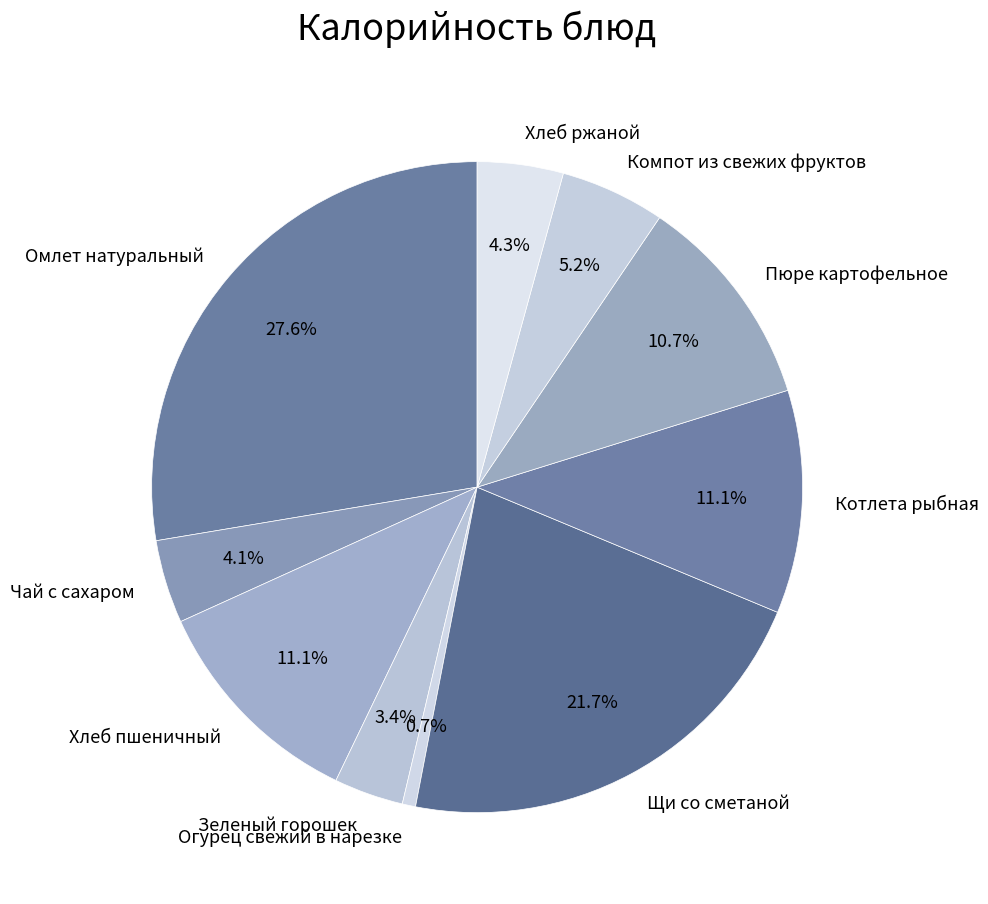

What is the smallest slice in the pie chart?

Огурец свежий в нарезке